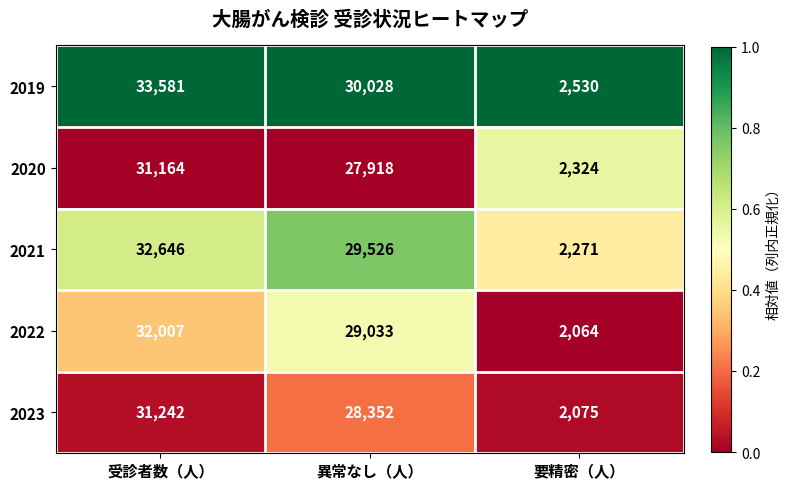

Between 受診者数（人） and 異常なし（人）, which series saw the biggest shift?

2019